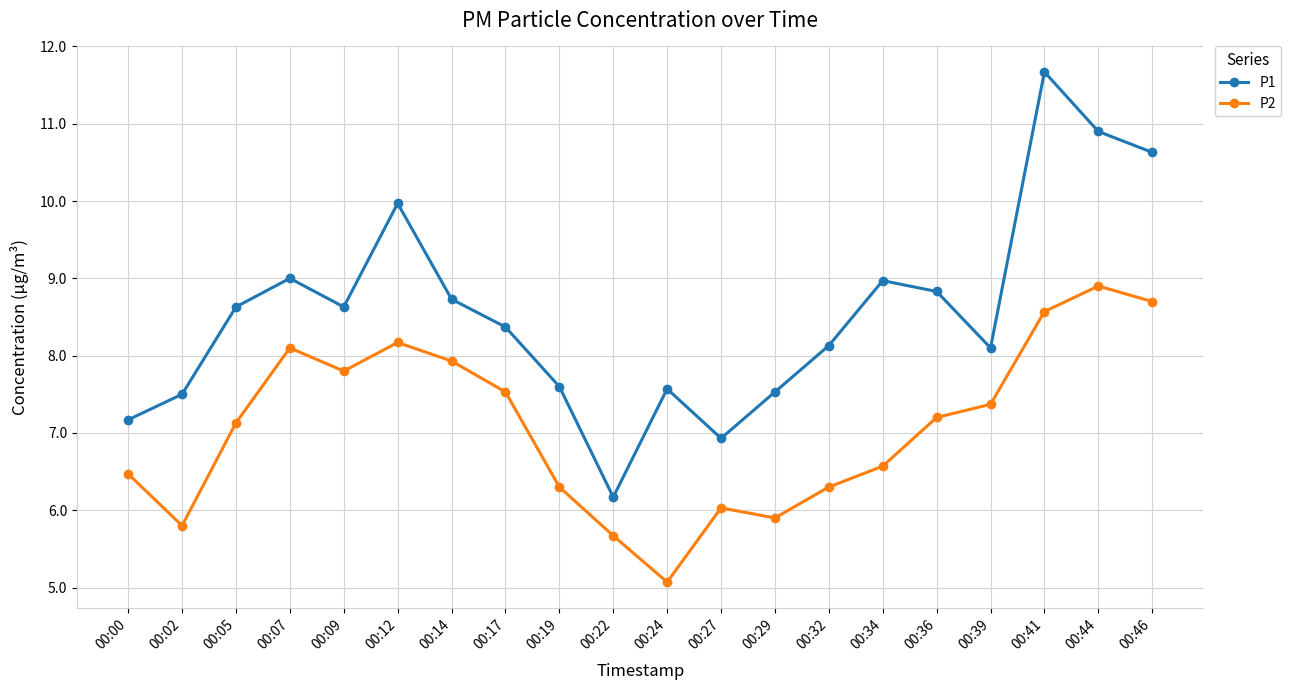

Reading left to right, extract all data points from this chart.

P1: 00:00=7.2	00:02=7.5	00:05=8.6	00:07=9.0	00:09=8.6	00:12=10.0	00:14=8.7	00:17=8.4	00:19=7.6	00:22=6.2	00:24=7.6	00:27=6.9	00:29=7.5	00:32=8.1	00:34=9.0	00:36=8.8	00:39=8.1	00:41=11.7	00:44=10.9	00:46=10.6
P2: 00:00=6.5	00:02=5.8	00:05=7.1	00:07=8.1	00:09=7.8	00:12=8.2	00:14=7.9	00:17=7.5	00:19=6.3	00:22=5.7	00:24=5.1	00:27=6.0	00:29=5.9	00:32=6.3	00:34=6.6	00:36=7.2	00:39=7.4	00:41=8.6	00:44=8.9	00:46=8.7